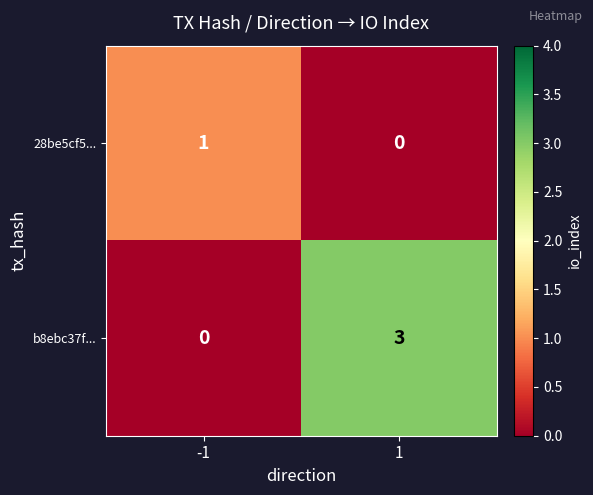

At which category is the sum across all series the highest?

1